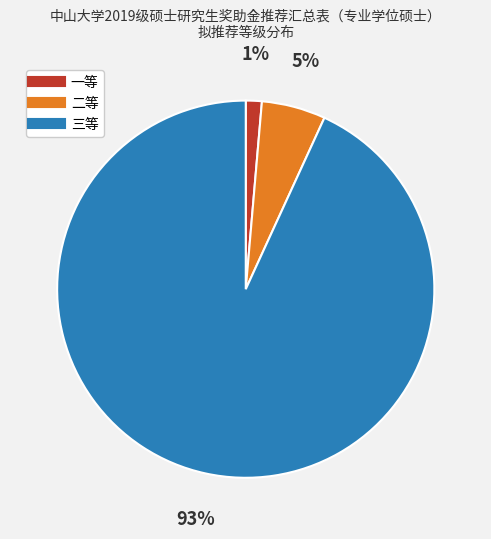

Combined, do 一等 and 二等 account for over 50%?

No